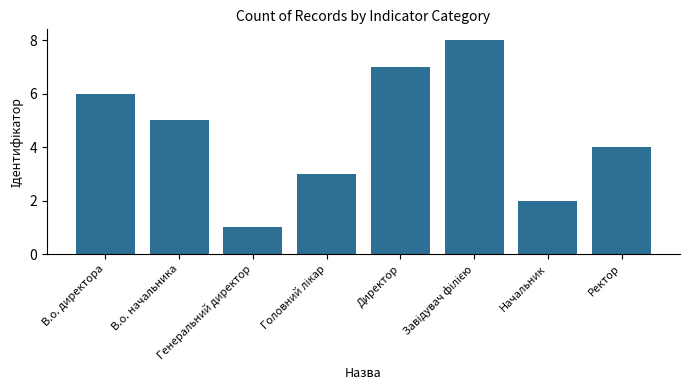

What is the maximum value shown in the chart?

8